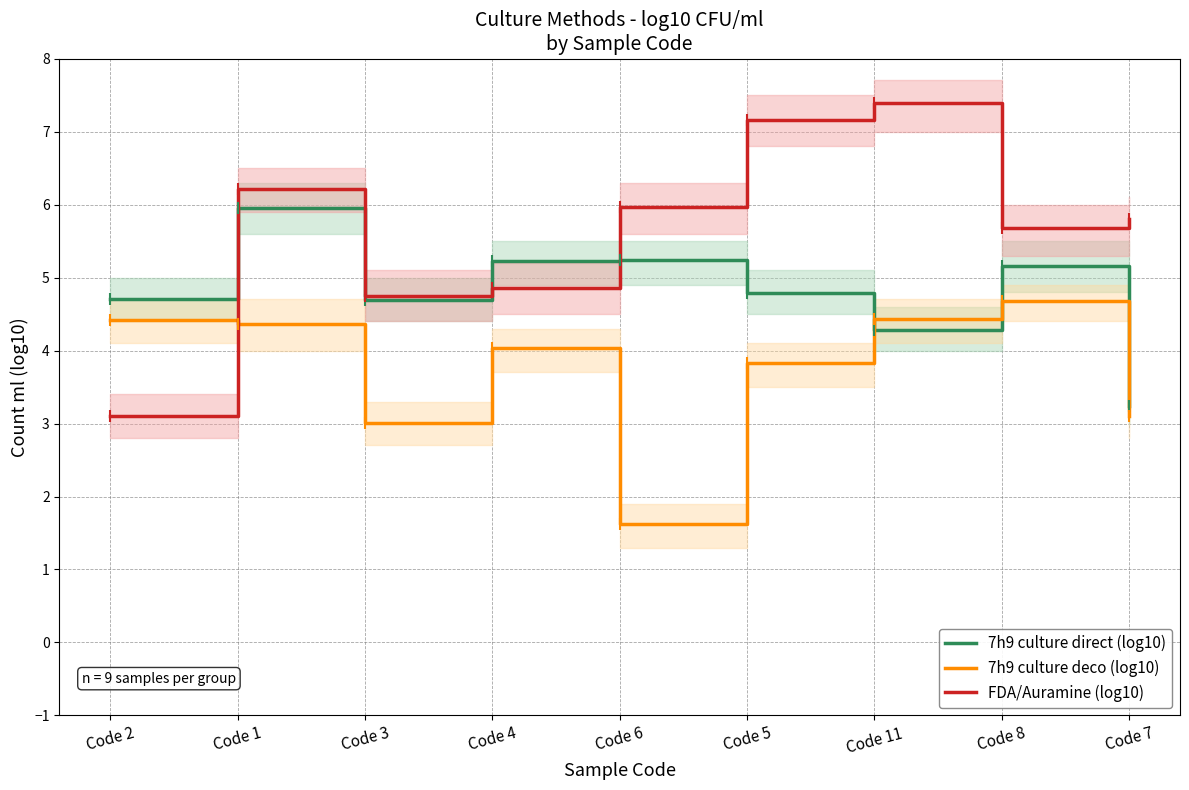

Which has a higher value, Code 11 or Code 4?

Code 4